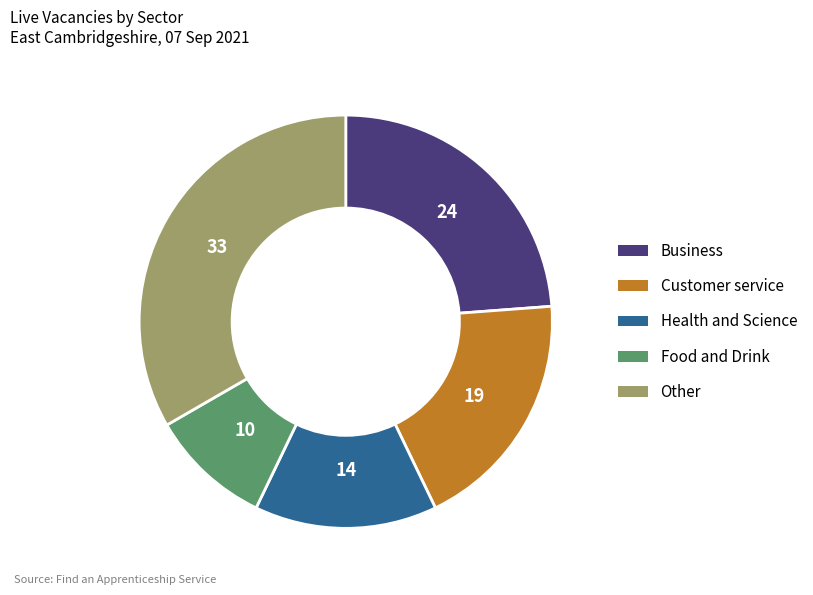

Does any single category account for the majority?

No